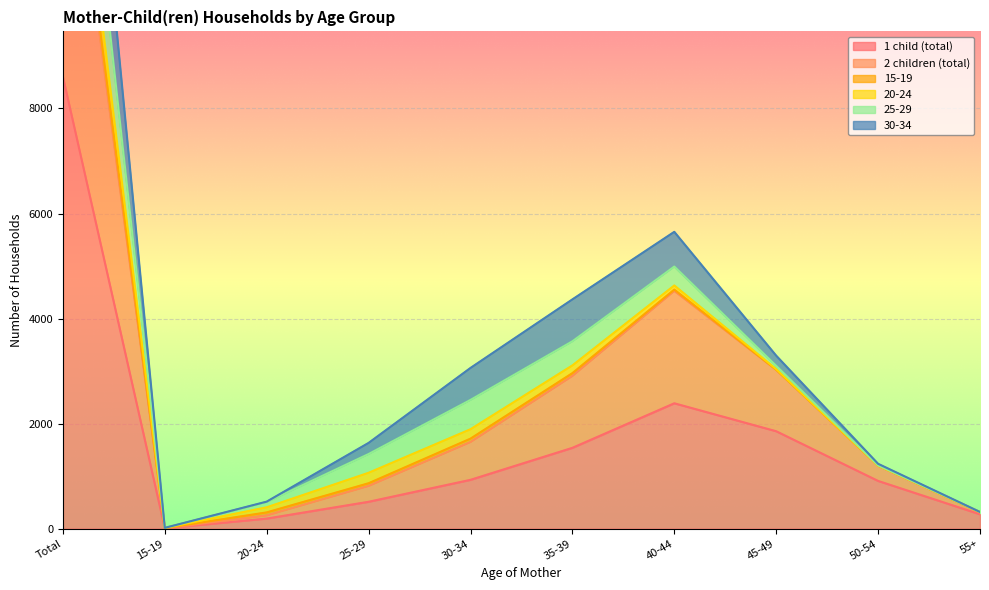

At which category does 1 child (total) reach its first local valley?

15-19